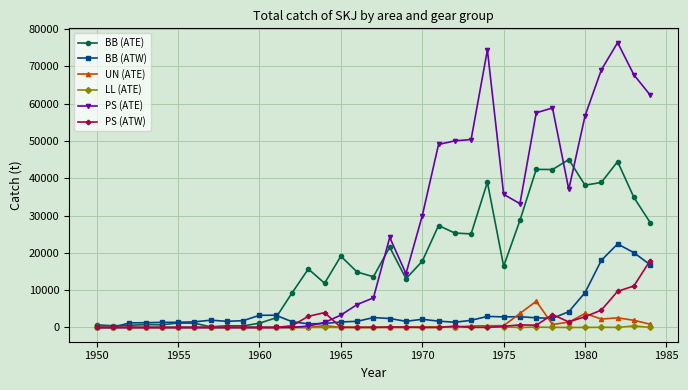

True or false: UN (ATE) has more than 1 interior local peaks.

True